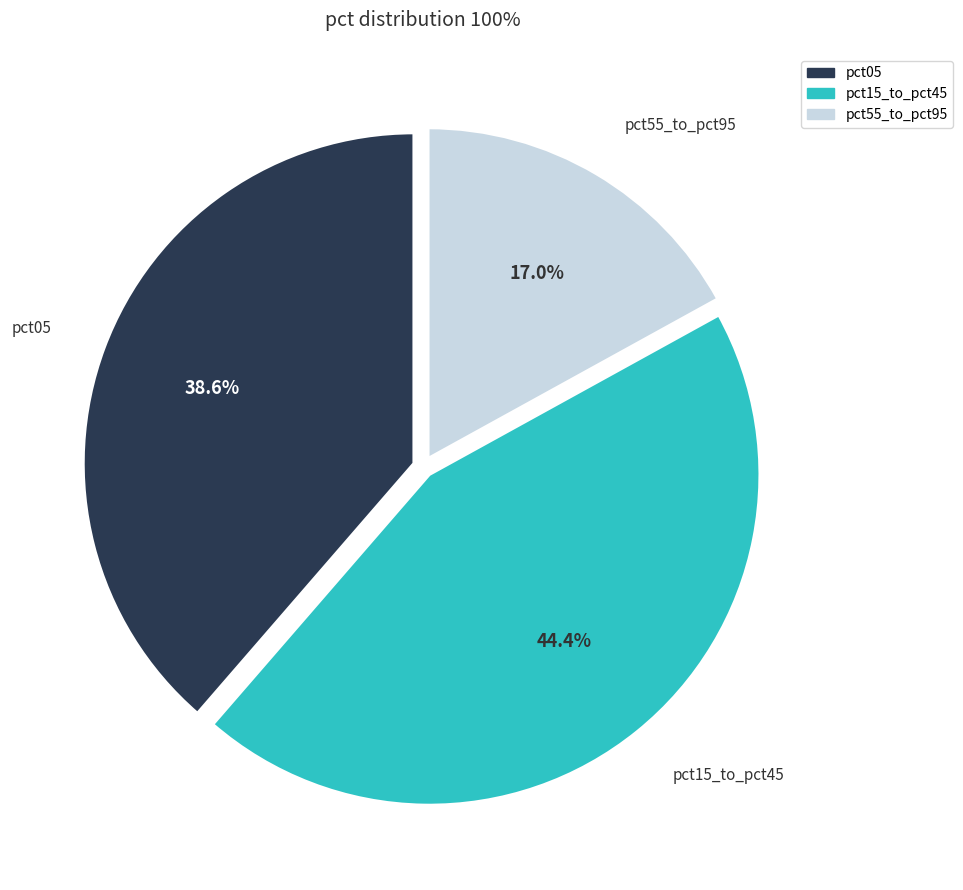

Is there any slice that represents more than half of the pie?

No